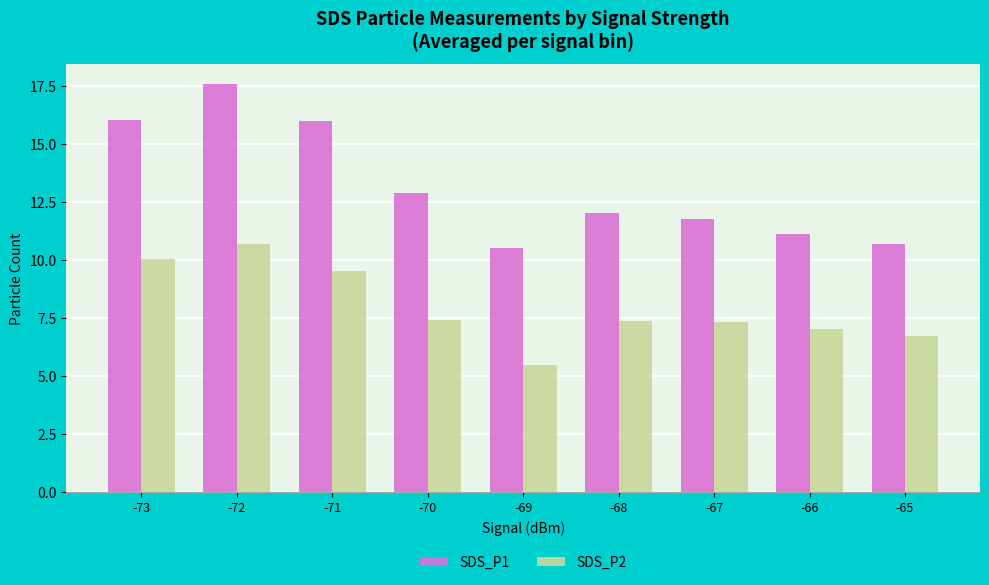

What are all the series names shown in the legend?

SDS_P1, SDS_P2